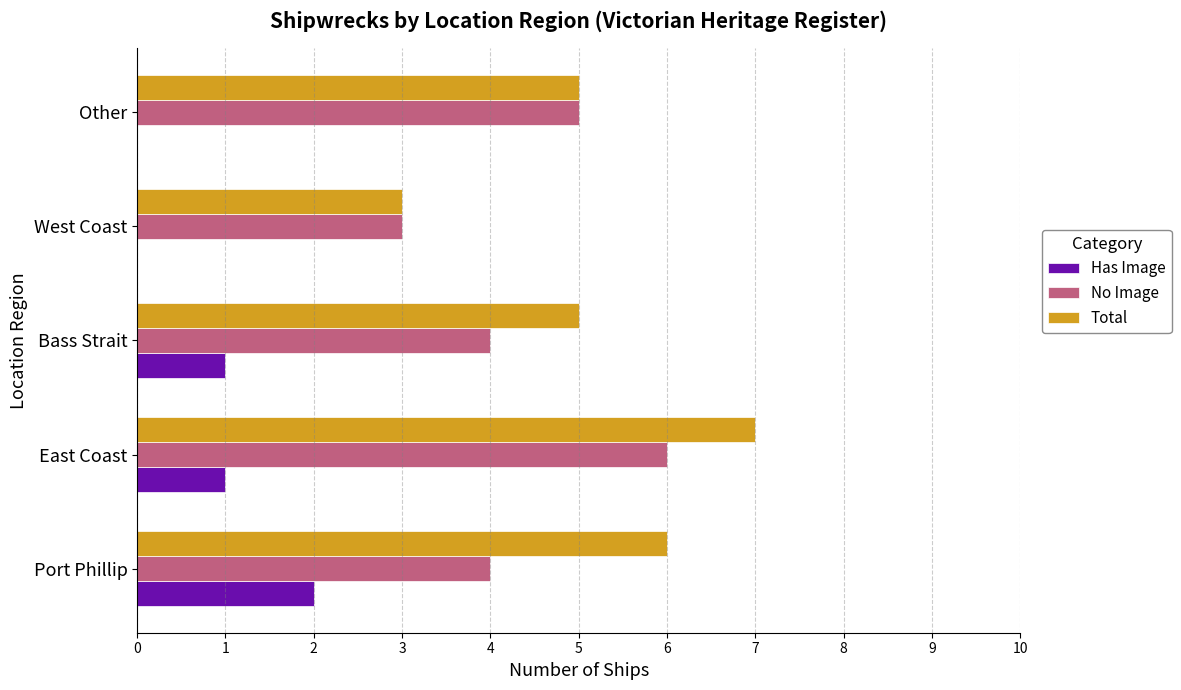

At which category is the sum across all series the highest?

East Coast